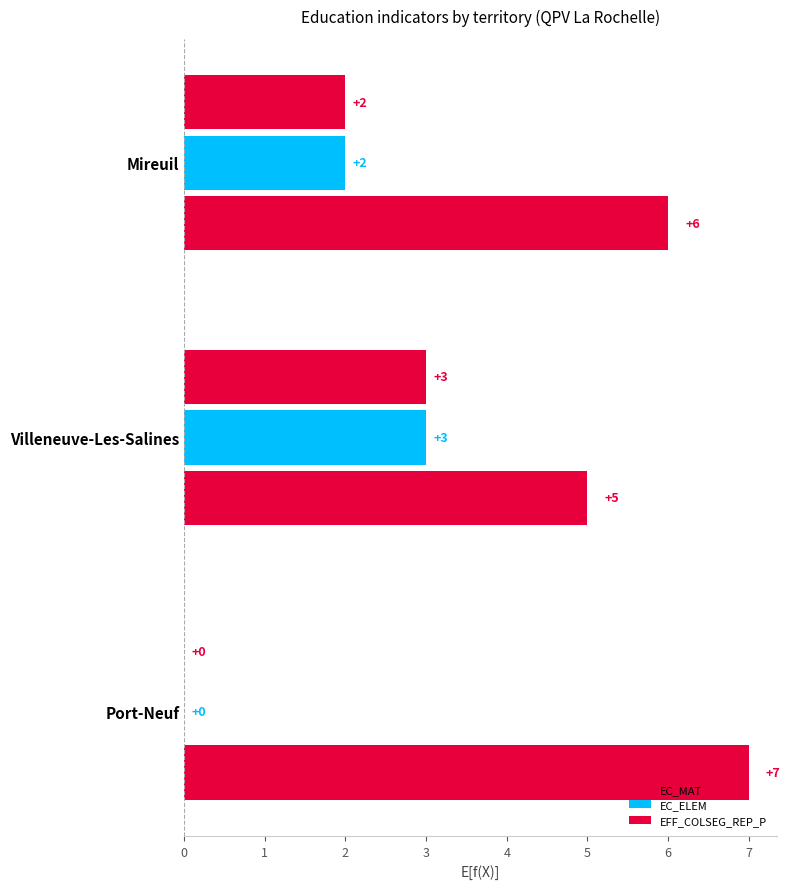

How many values in EC_MAT are above zero?

2